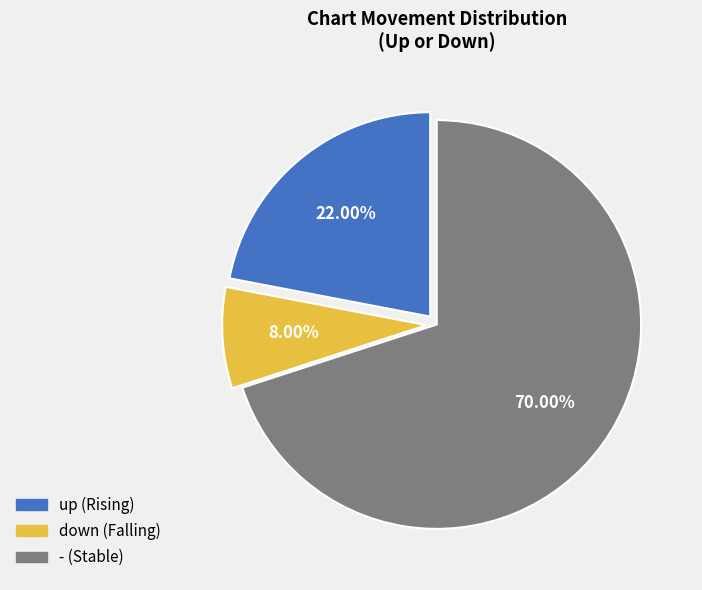

Count the number of slices in the pie.

3